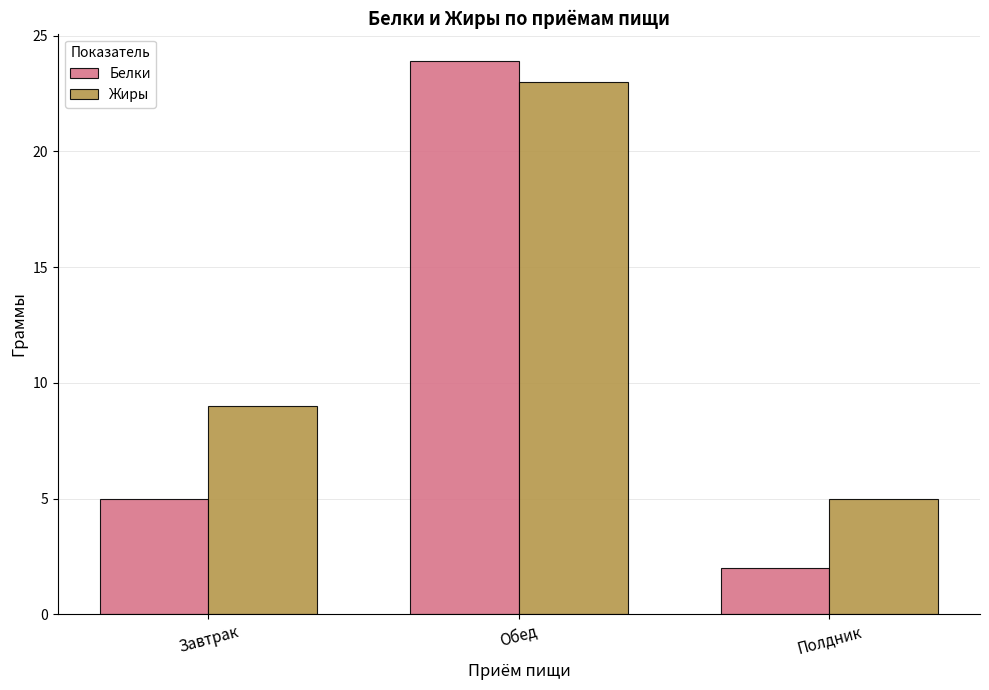

What position from the right is Обед?

2